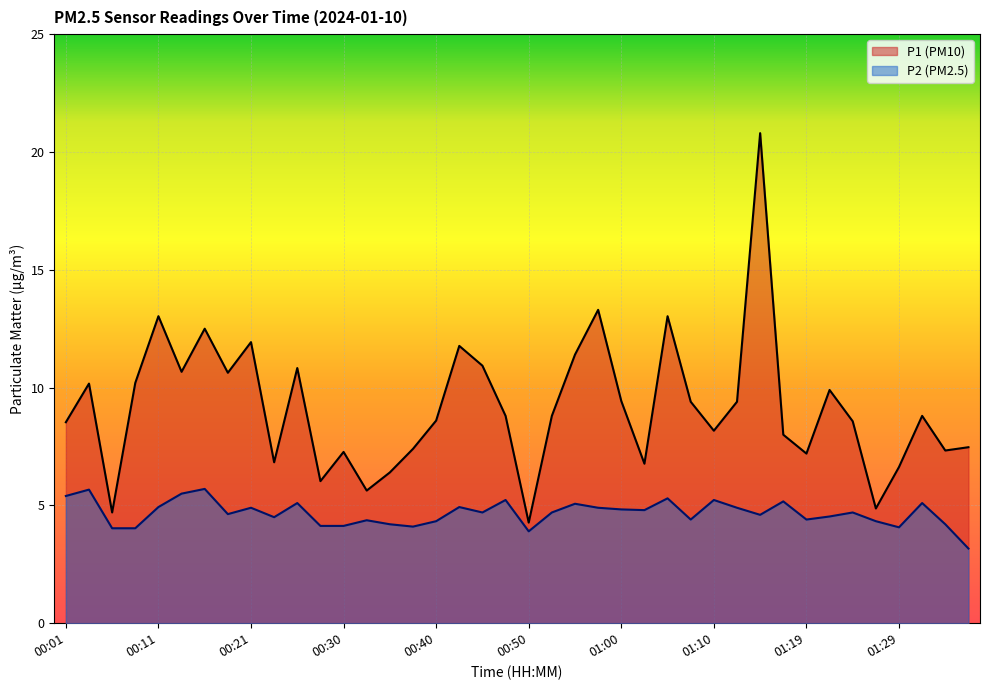

Which category has the highest value in the P2 series?

00:16